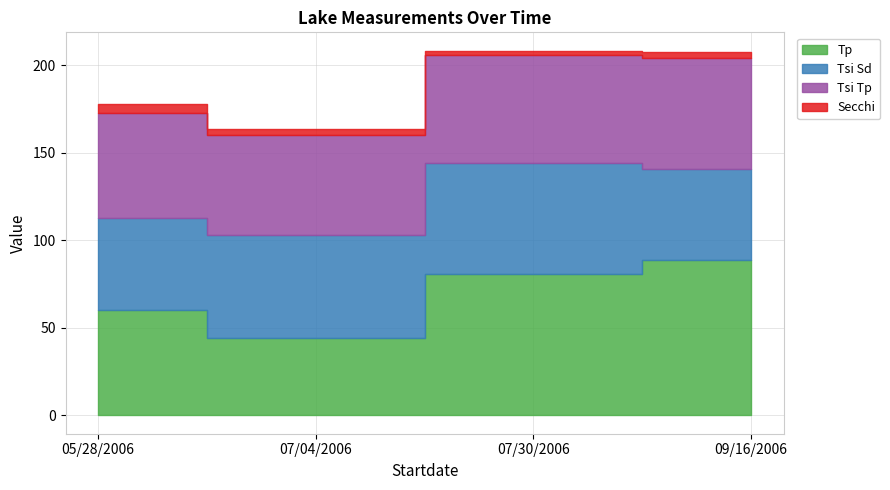

What is the sum of all Tp values?

274.0